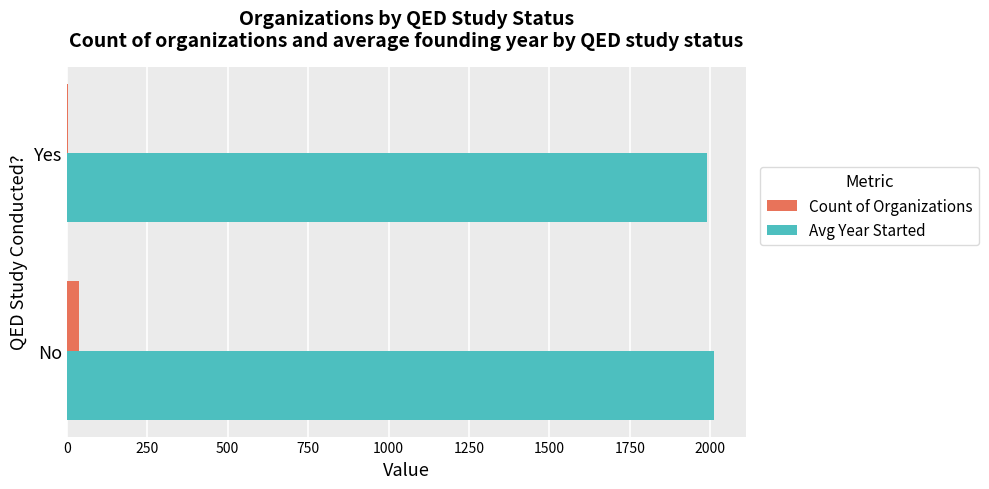

What is the sum of all Count of Organizations values?

42.0